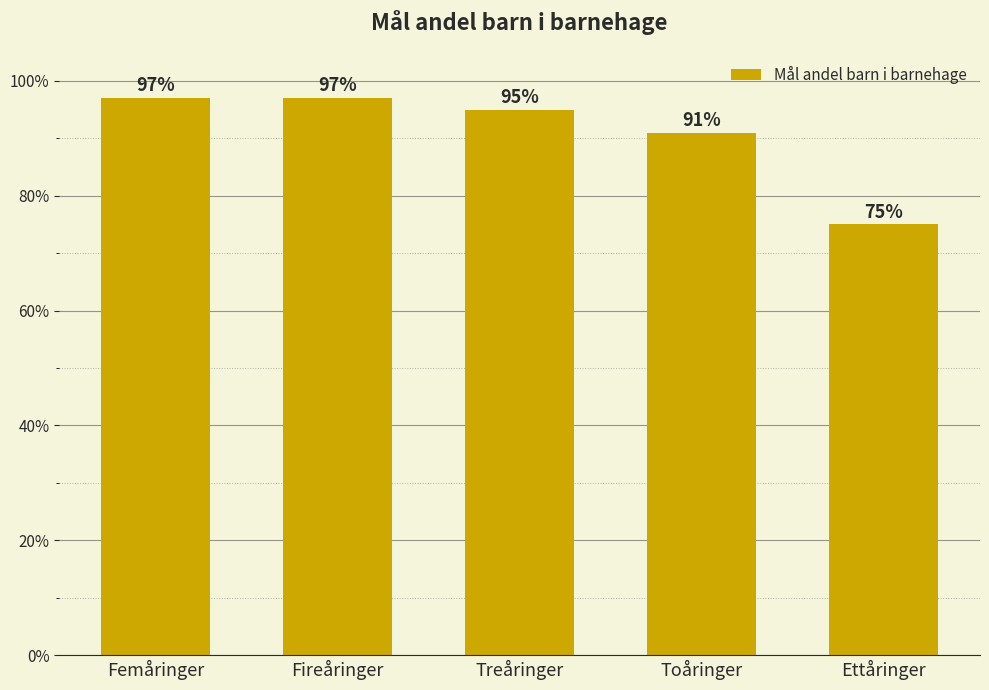

Which label corresponds to the largest value in the chart?

Femåringer